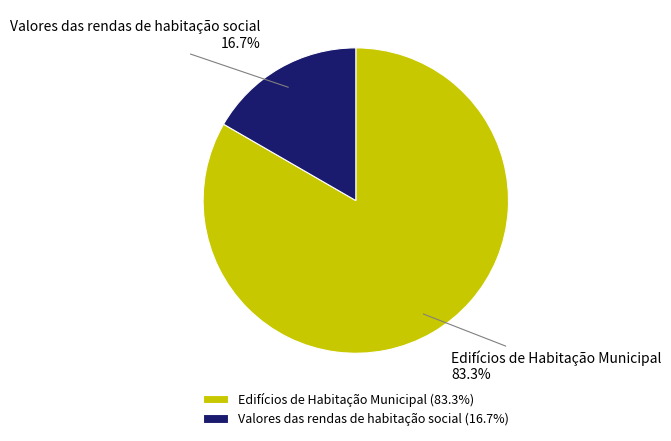

Between Edifícios de Habitação Municipal and Valores das rendas de habitação social, which is larger?

Edifícios de Habitação Municipal